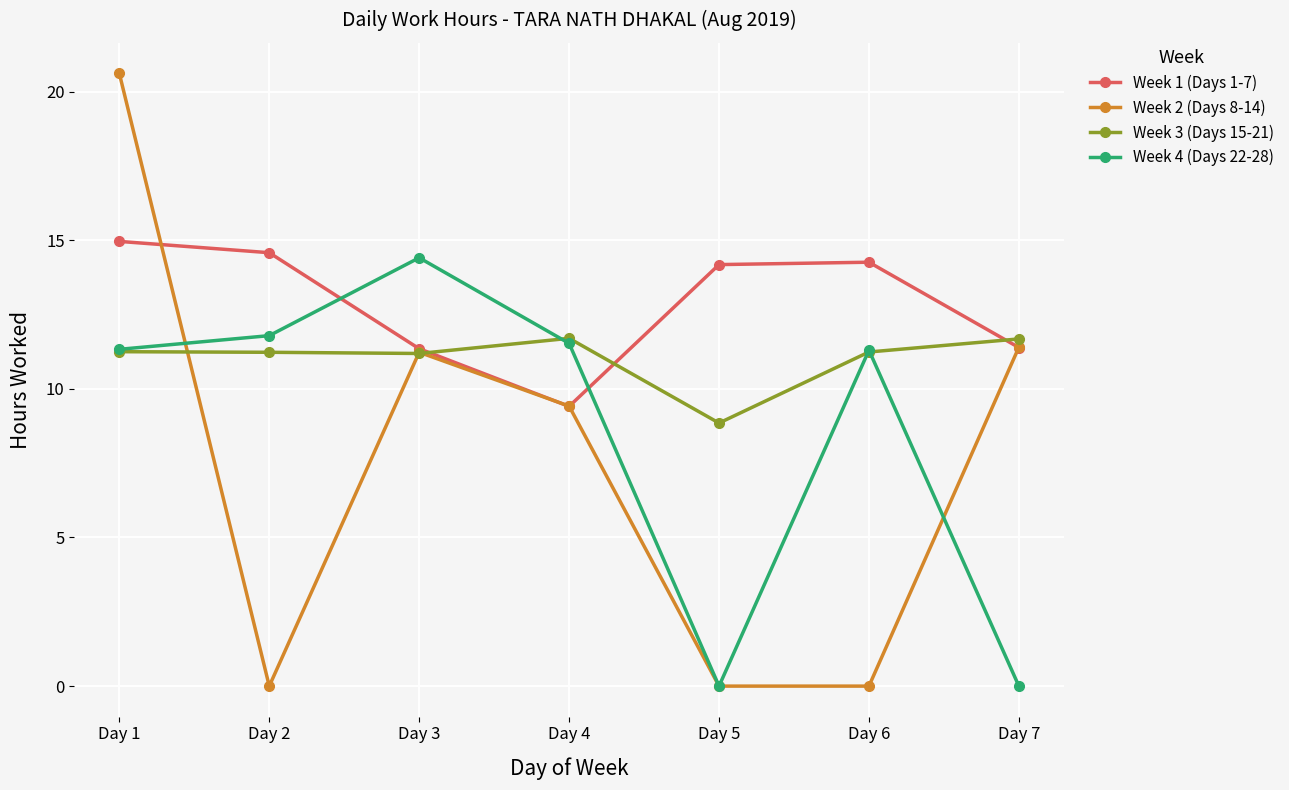

Is the value of Week 3 (Days 15-21) at Day 4 greater than the value of Week 1 (Days 1-7) at Day 1?

No